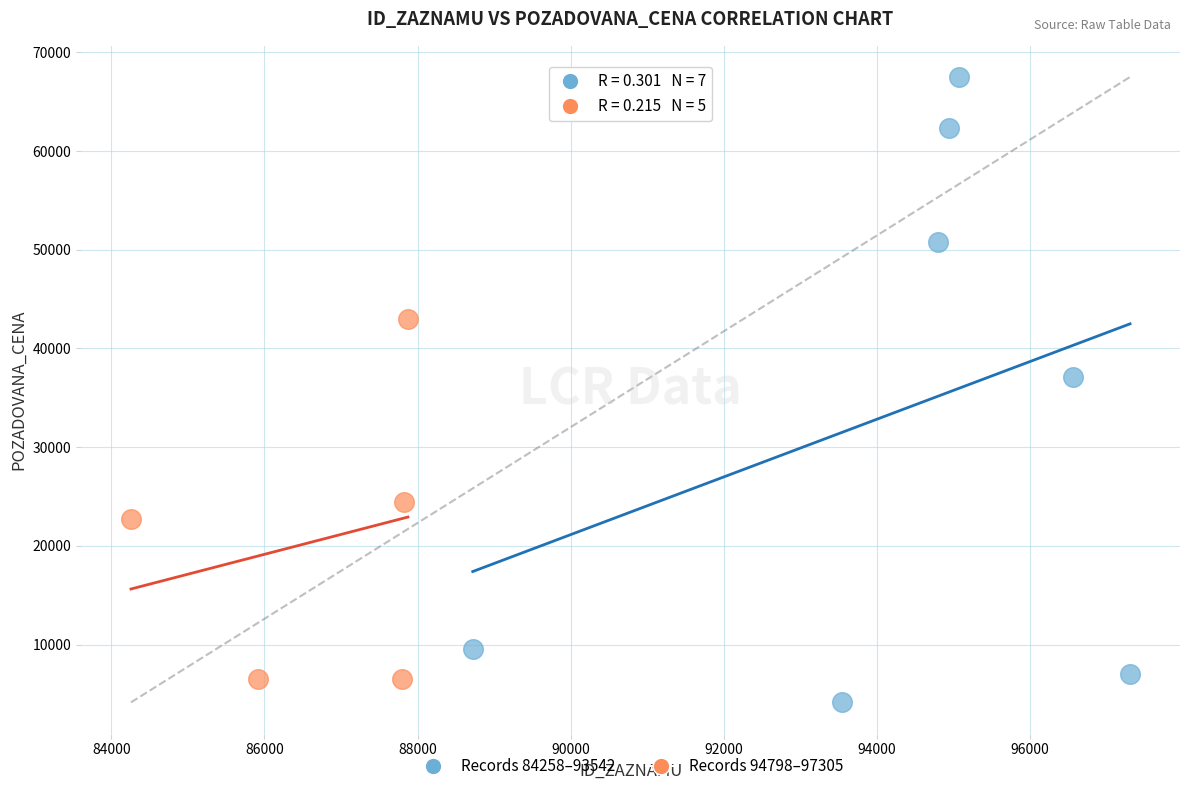

Which series has the widest spread of Y values?

Records 84258–93542